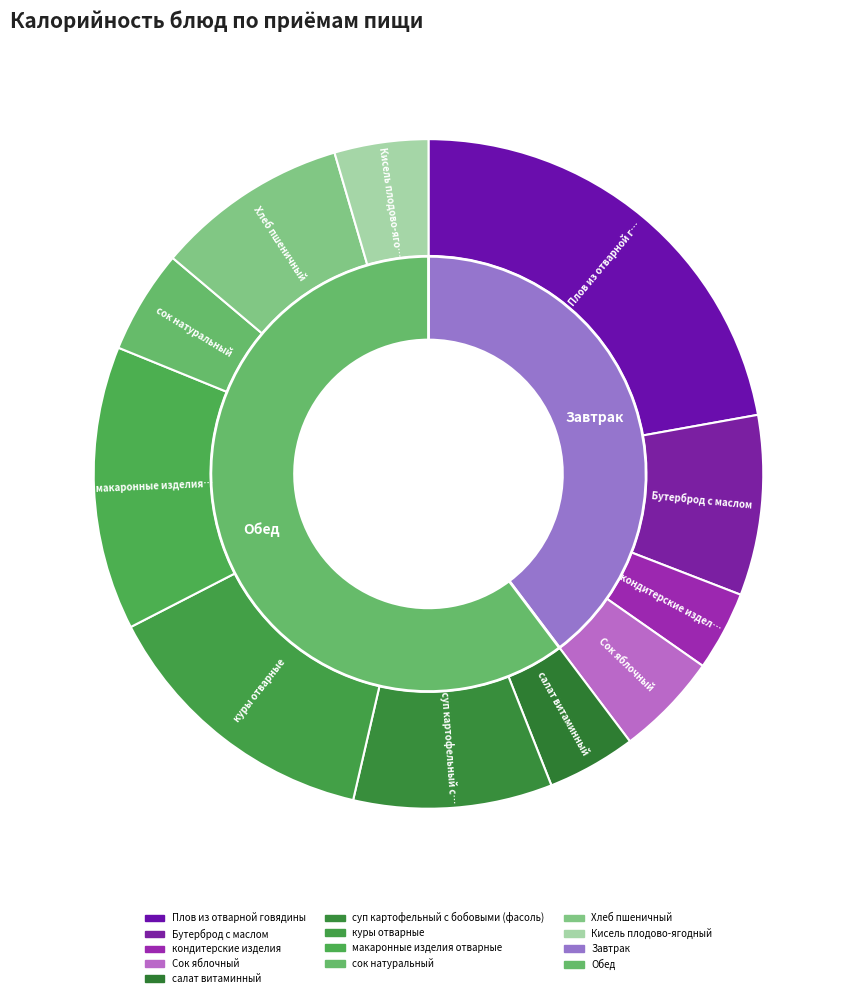

How many slices are in this pie chart?

11